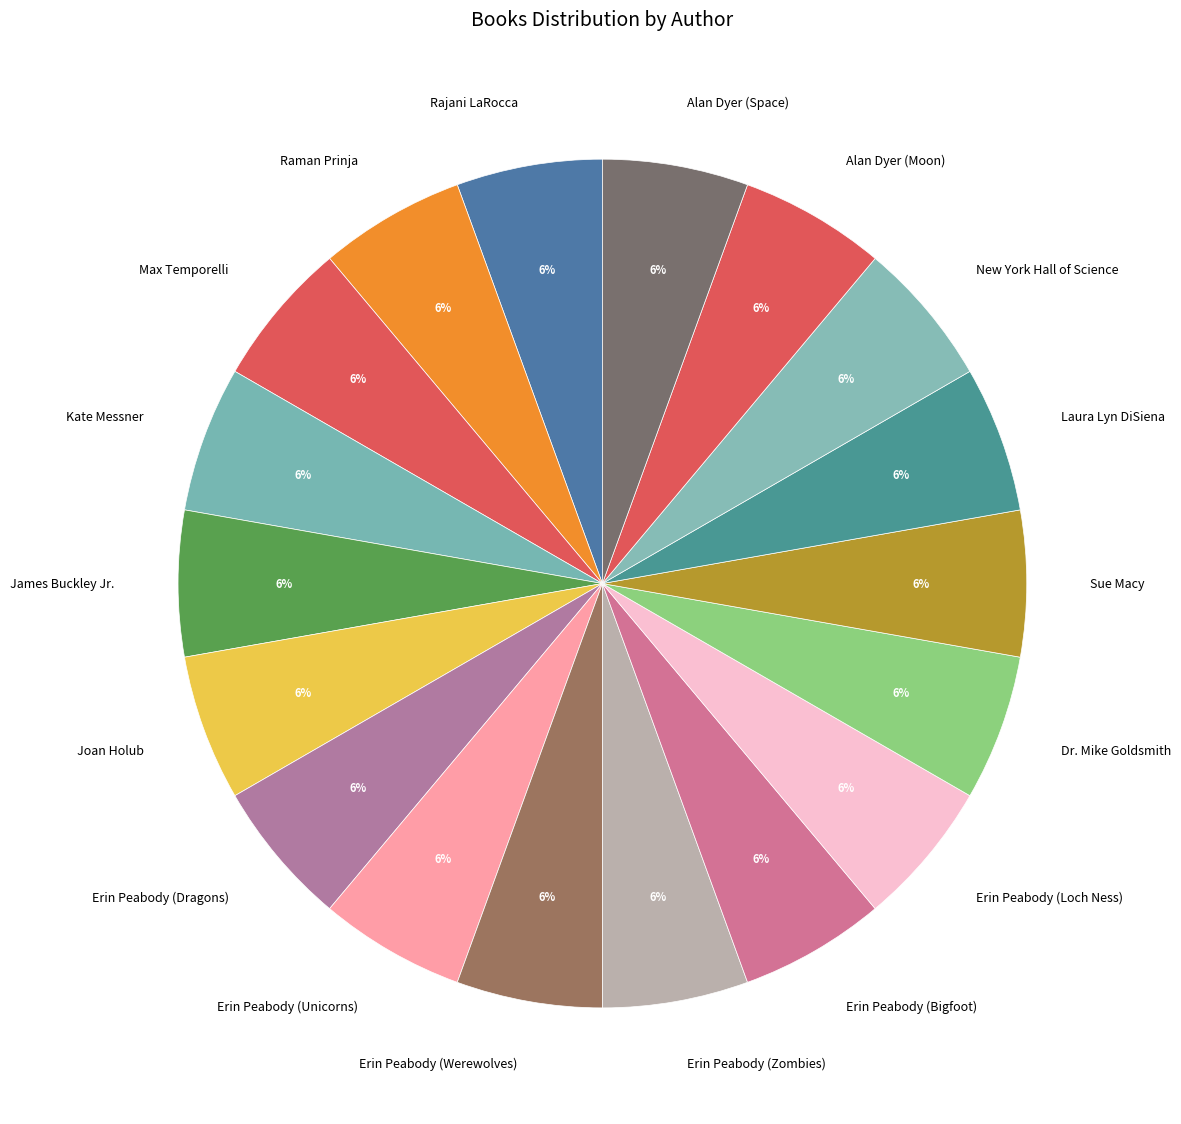

To the nearest percent, what is the combined percentage of Dr. Mike Goldsmith and Alan Dyer (Moon)?

11%